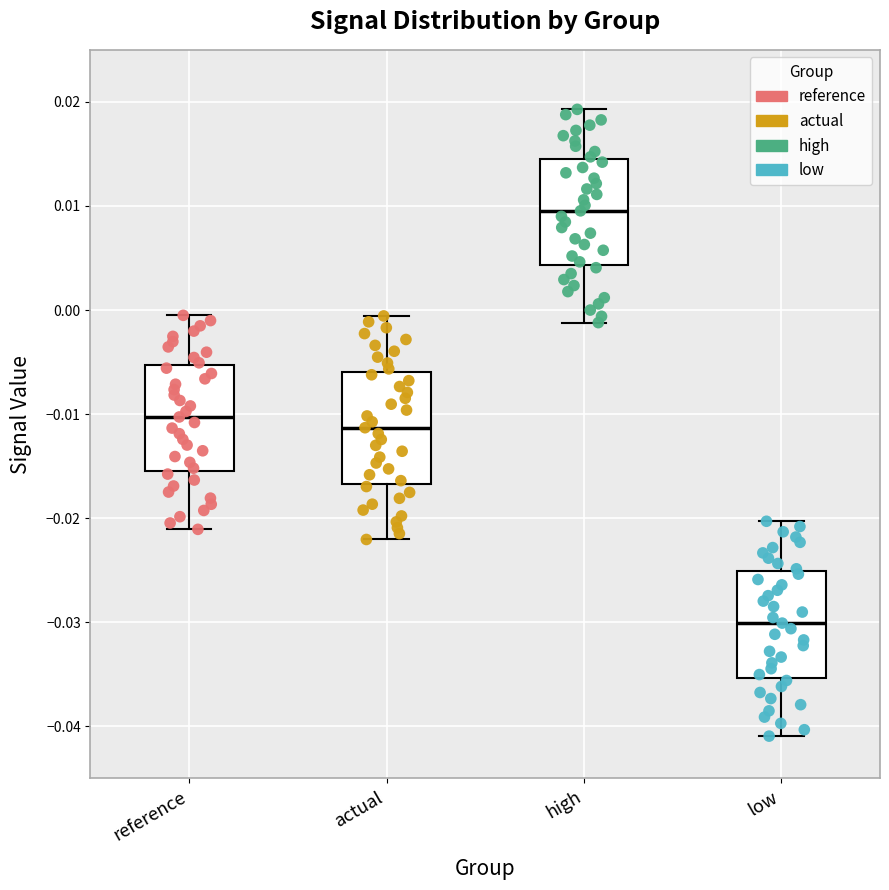

Which box has the lowest median line?

low